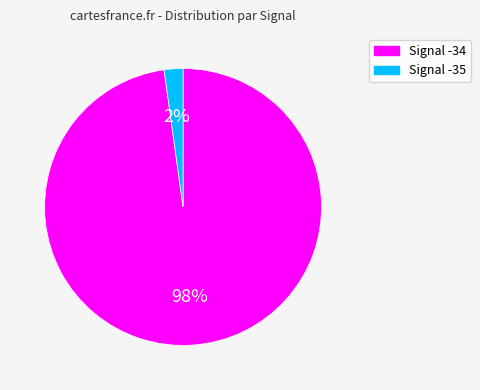

Is there any slice that represents more than half of the pie?

Yes